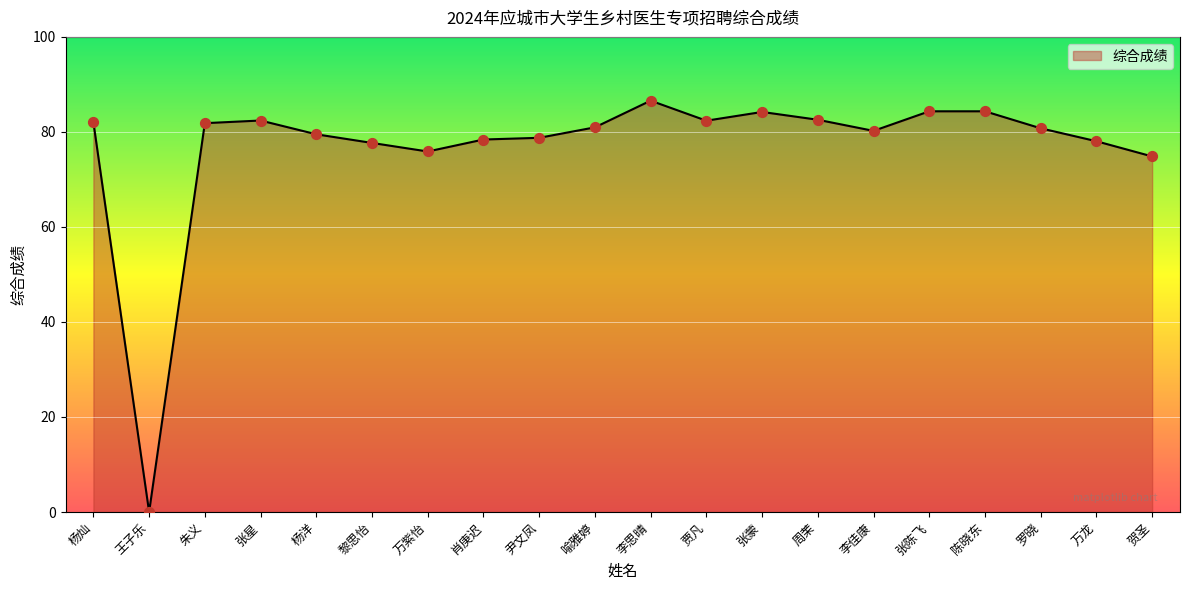

Between 万龙 and 贾凡, which is larger?

贾凡